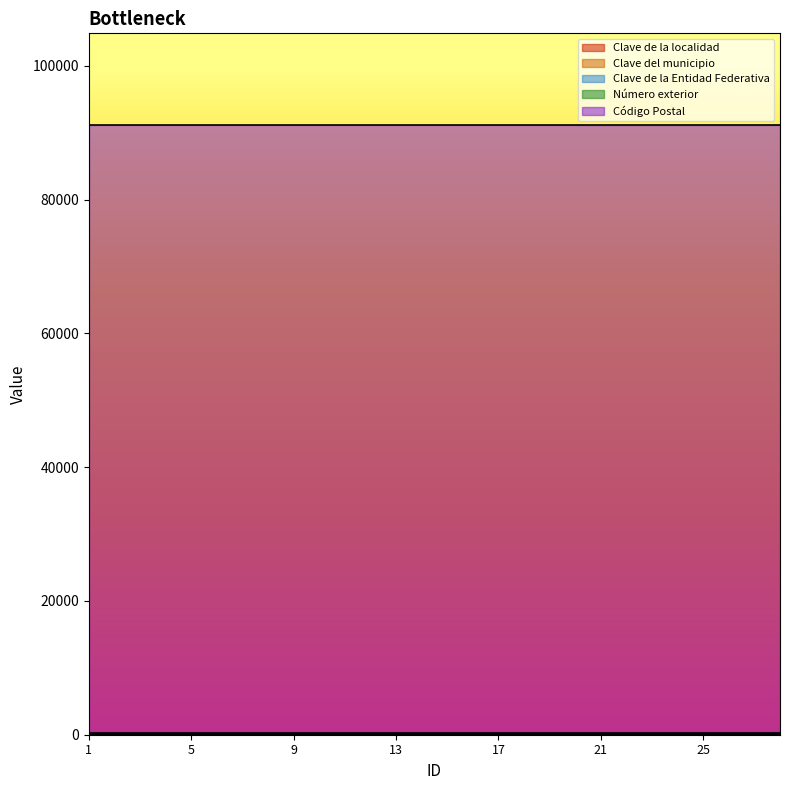

Does the chart display data point markers on the line(s)?

No